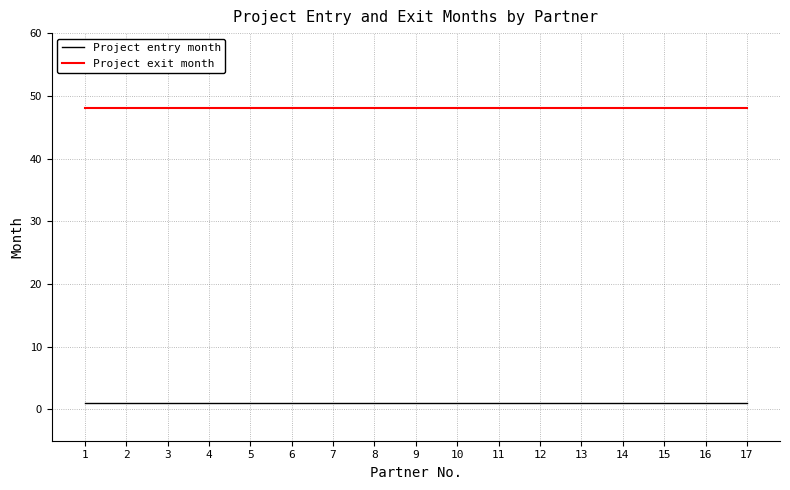

What is the maximum value shown in the chart?

48